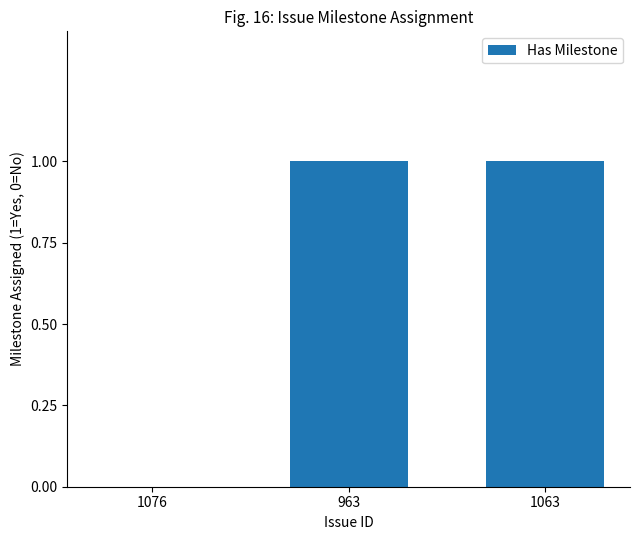

What is the ratio of the value at 1063 to the value at 963?

1.0